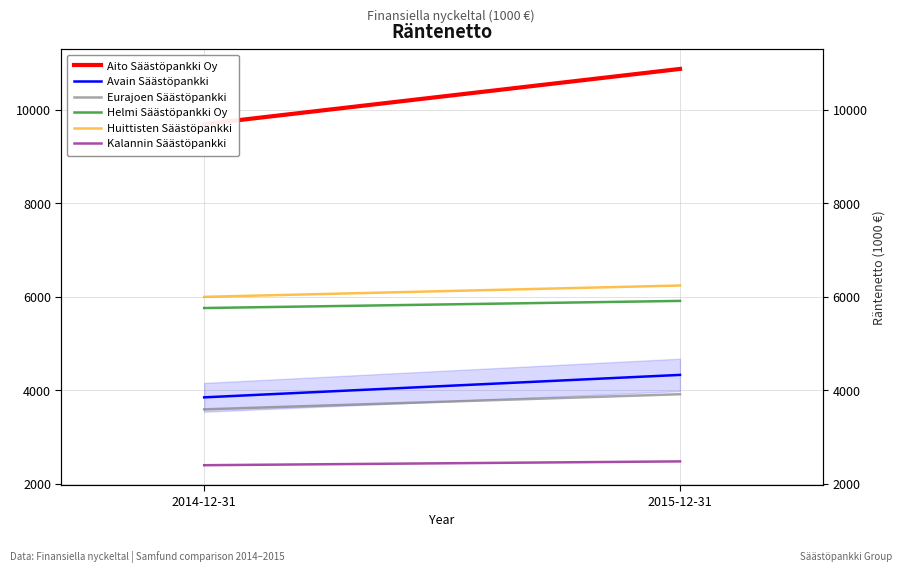

Where does the Huittisten Säästöpankki series first go above 6241?

2015-12-31